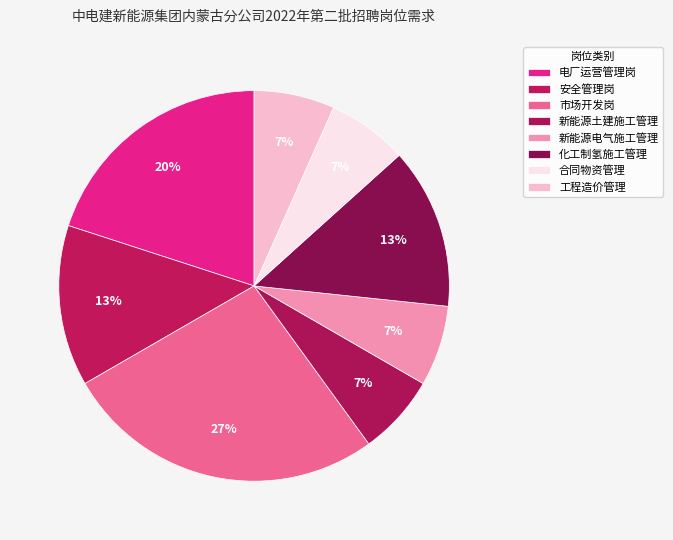

Count the number of slices in the pie.

8